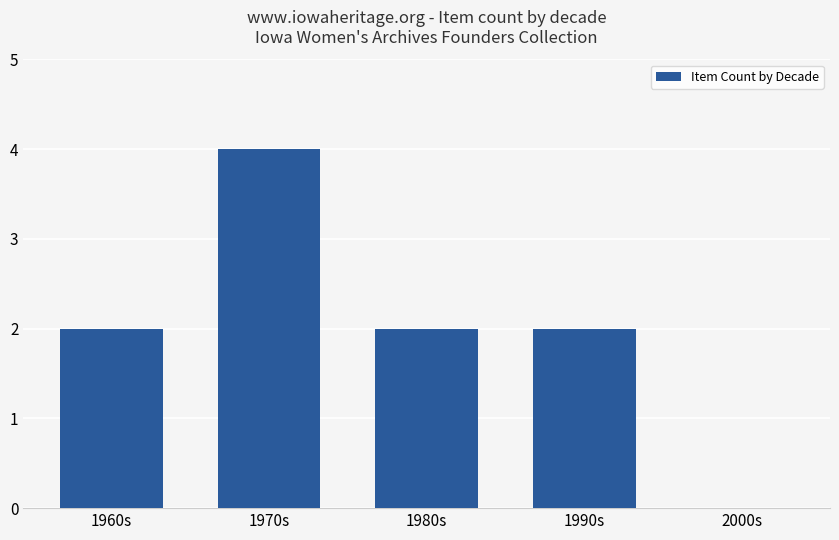

How many values are between 2 and 3?

3